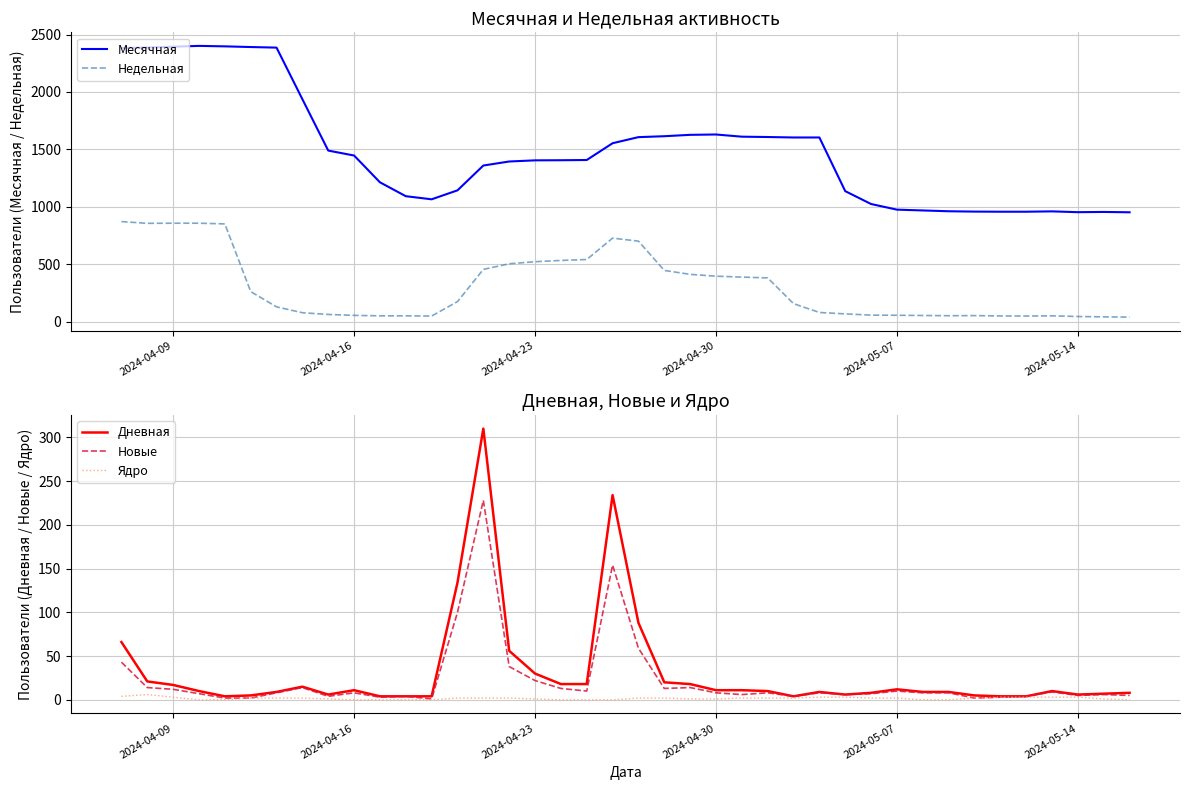

True or false: Месячная and Новые intersect in this chart.

False